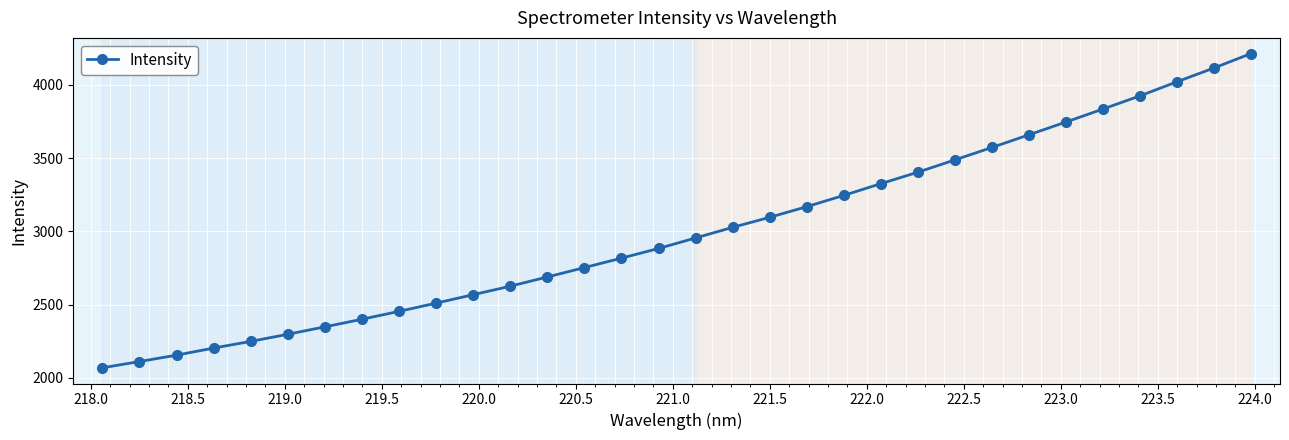

What is the sum of all values?

95922.3